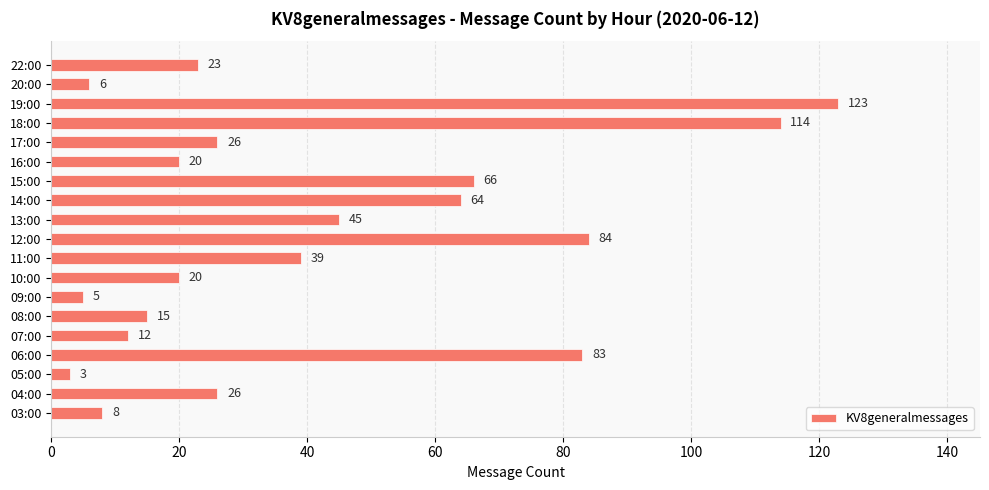

What is the average value?

41